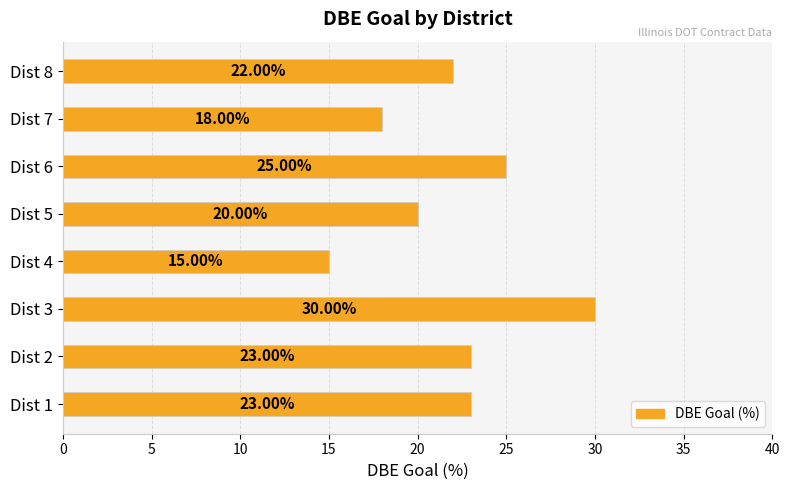

What is the difference between the maximum and minimum values?

15